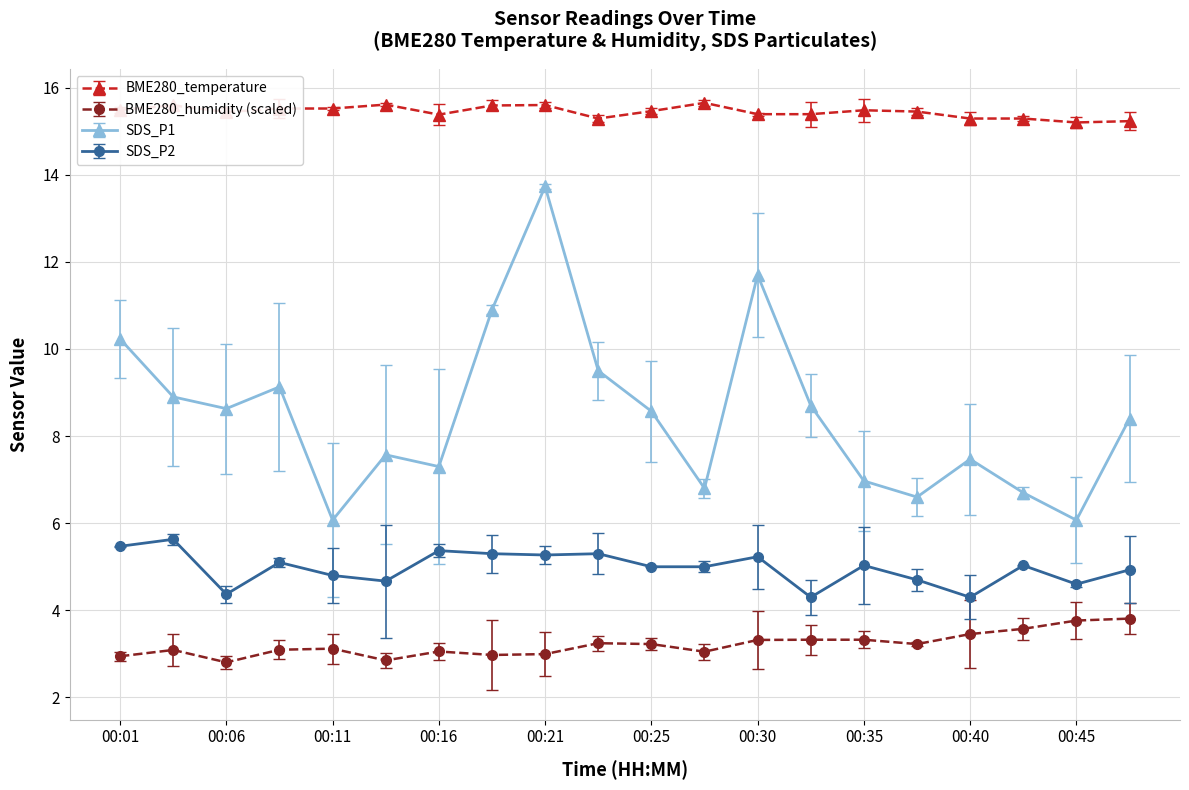

Which series has the largest total across all categories?

BME280_temperature